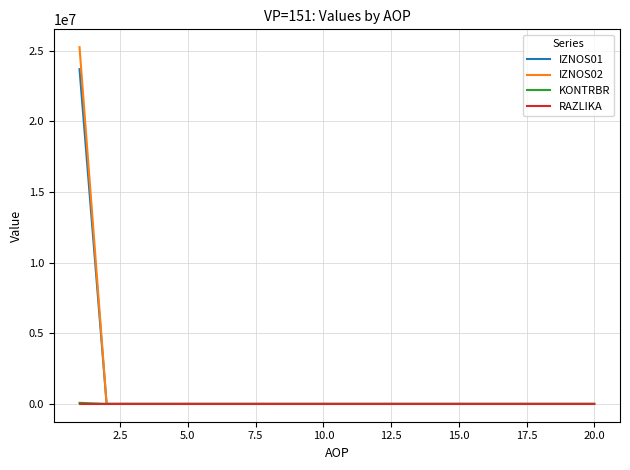

At how many categories does at least one series exceed 10603204?

1